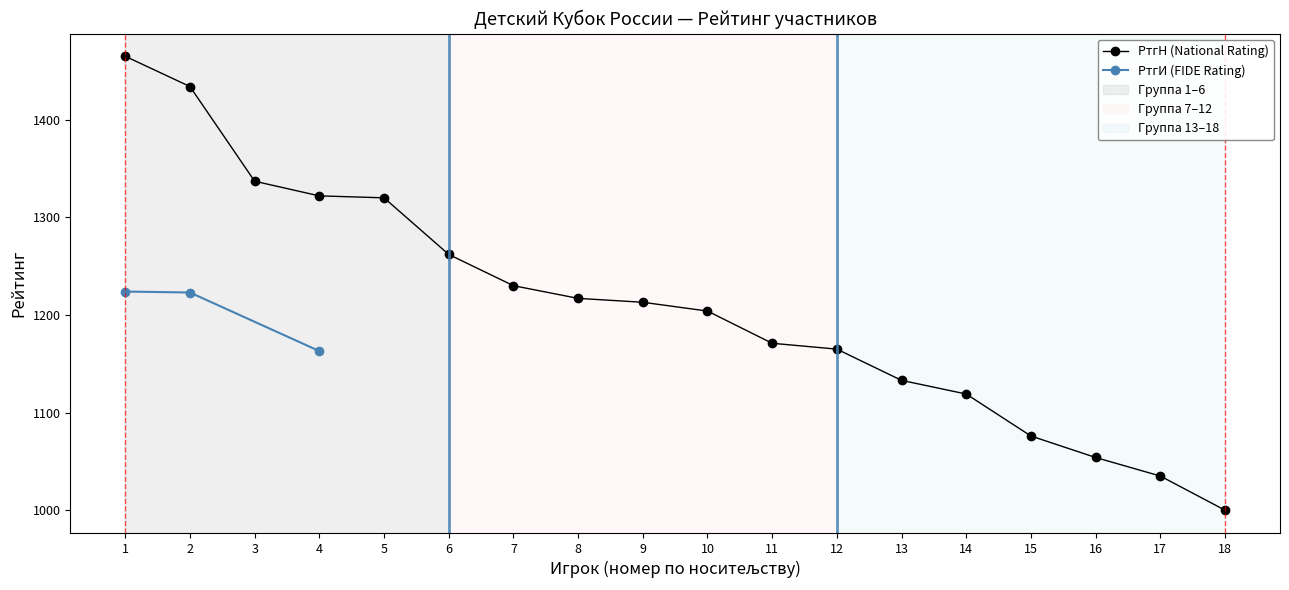

Is it true that РтгН (National Rating) equals 1035 at 17?

True